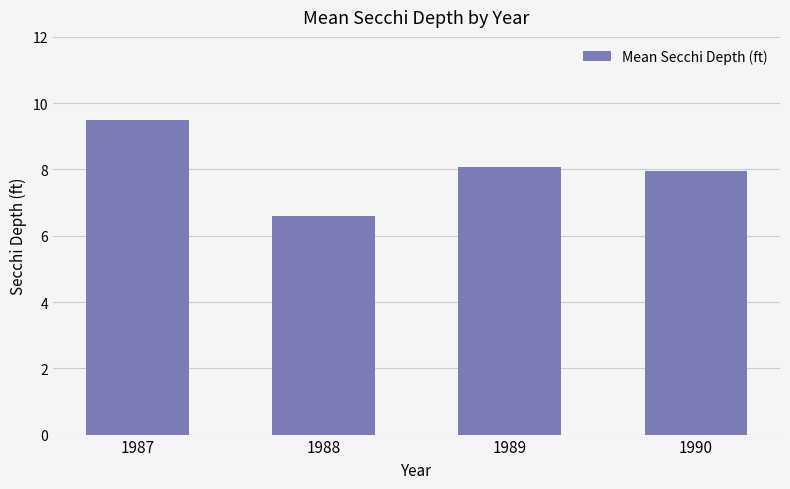

Reading left to right, what are all the values shown in this chart?

9.5	6.6	8.1	7.9